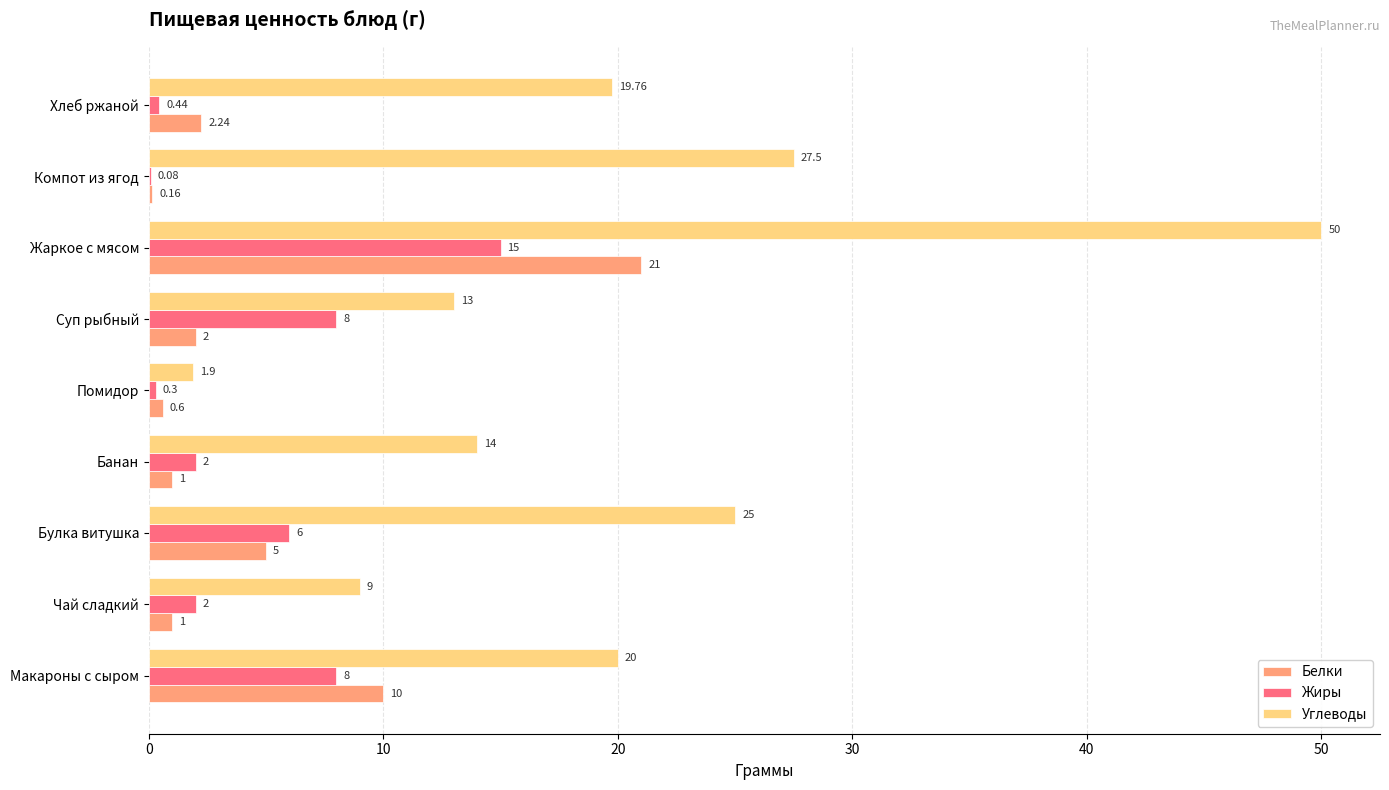

Which label corresponds to the largest value in the chart?

Жаркое с мясом